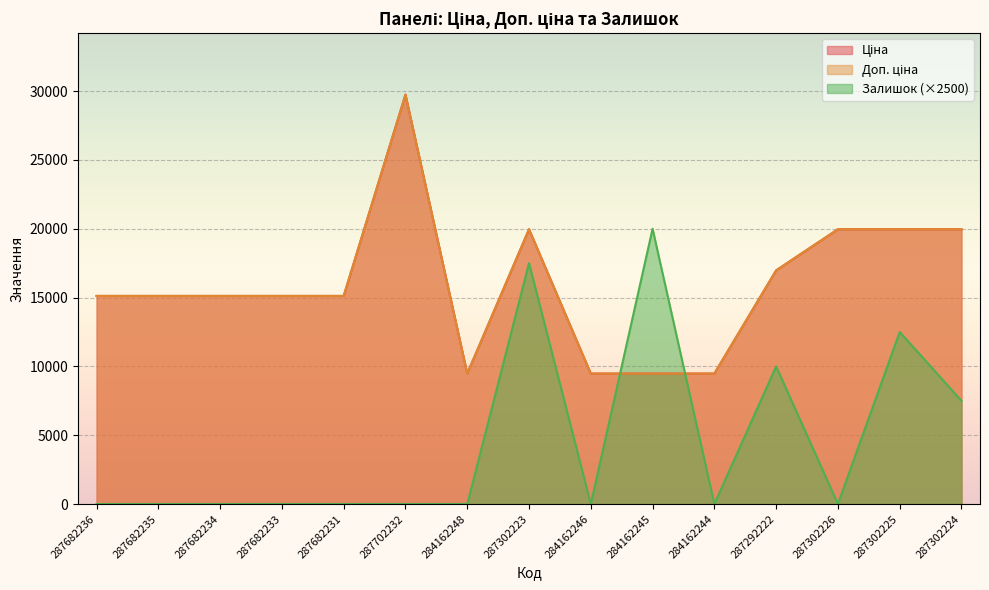

What is the maximum value shown in the chart?

29747.2